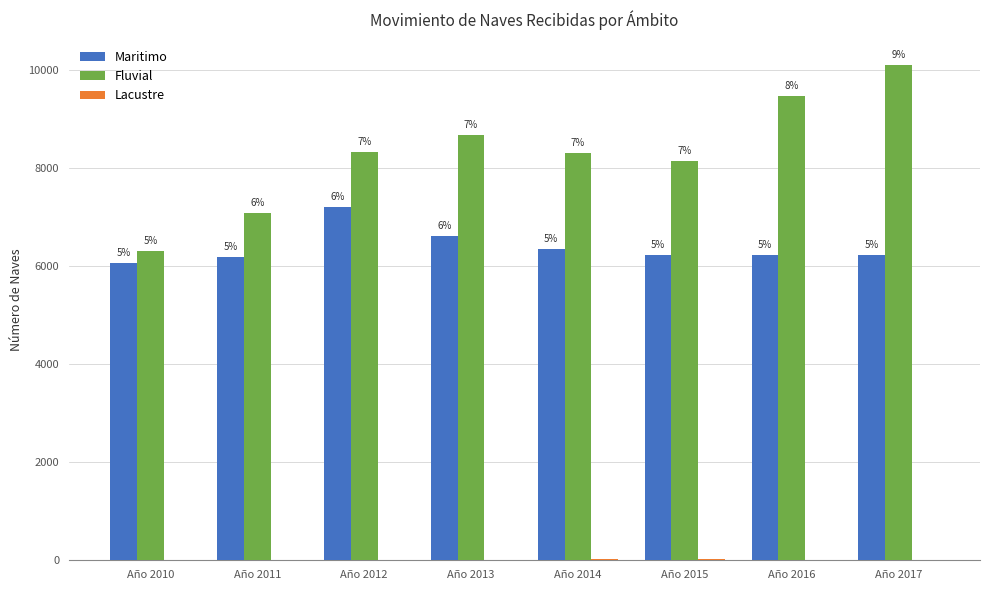

How many groups of bars are there?

8